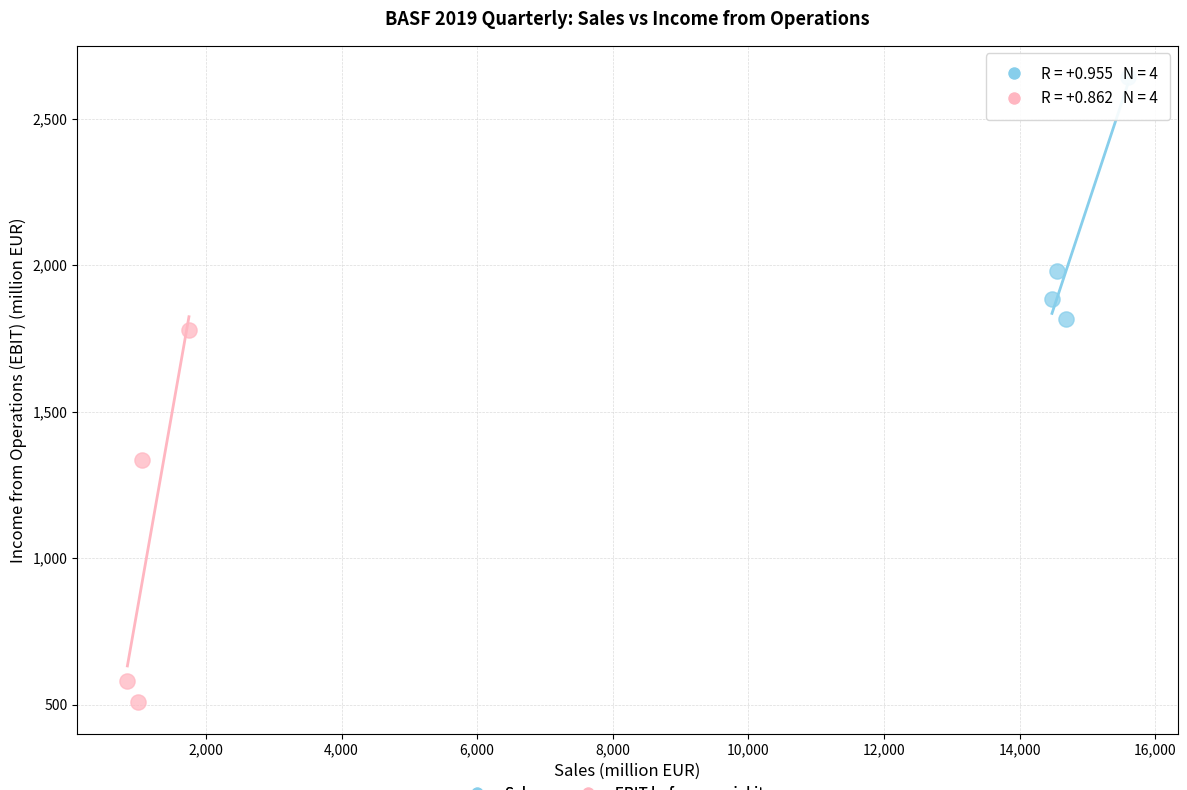

Which series reaches the maximum Y coordinate?

Sales